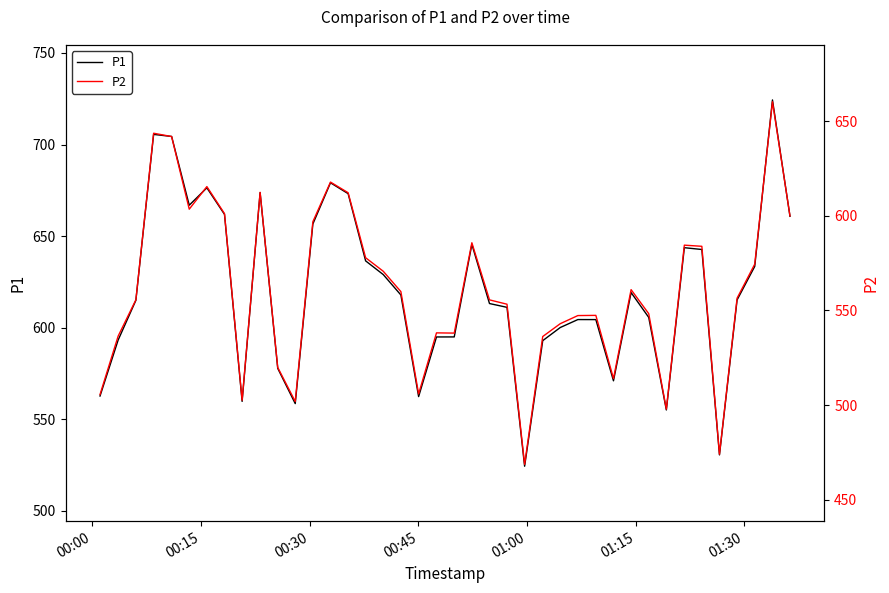

What are all the series names shown in the legend?

P1, P2